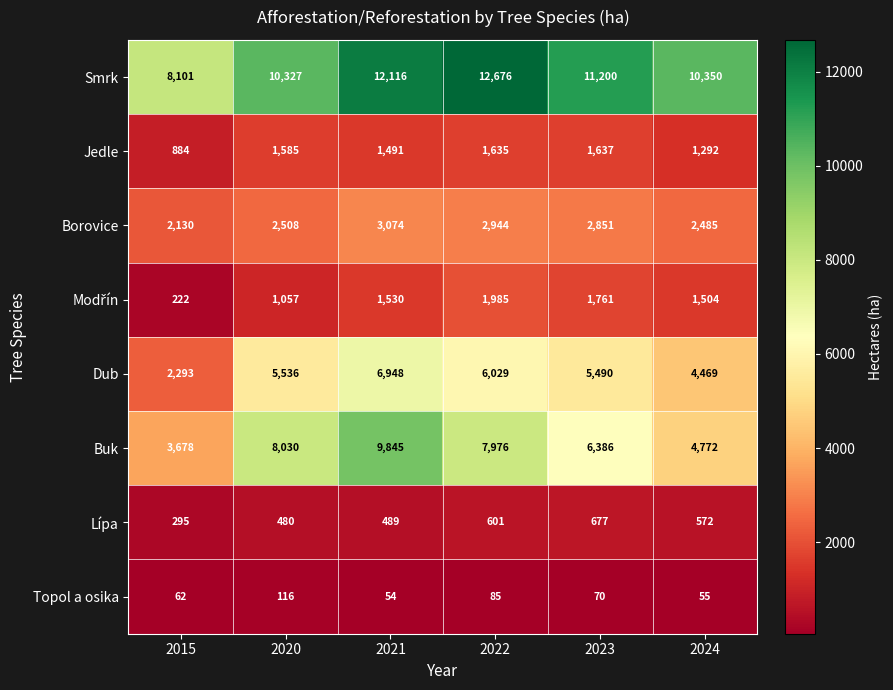

Which category has the highest value in the Lípa series?

2023